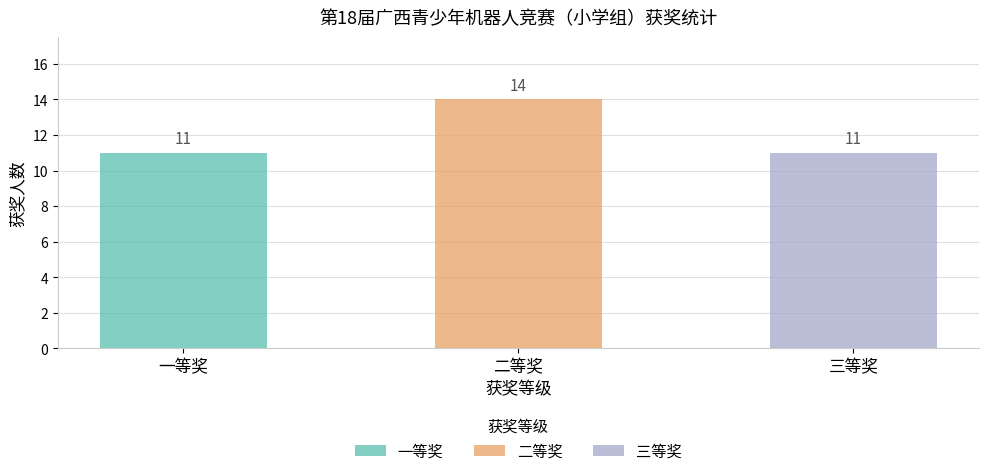

What is the sum of the values at 三等奖 and 一等奖?

22